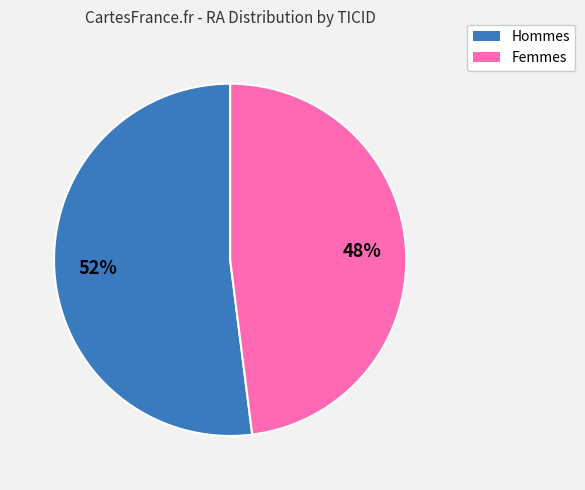

To the nearest percent, what is the difference between the largest and smallest slice percentages?

4%